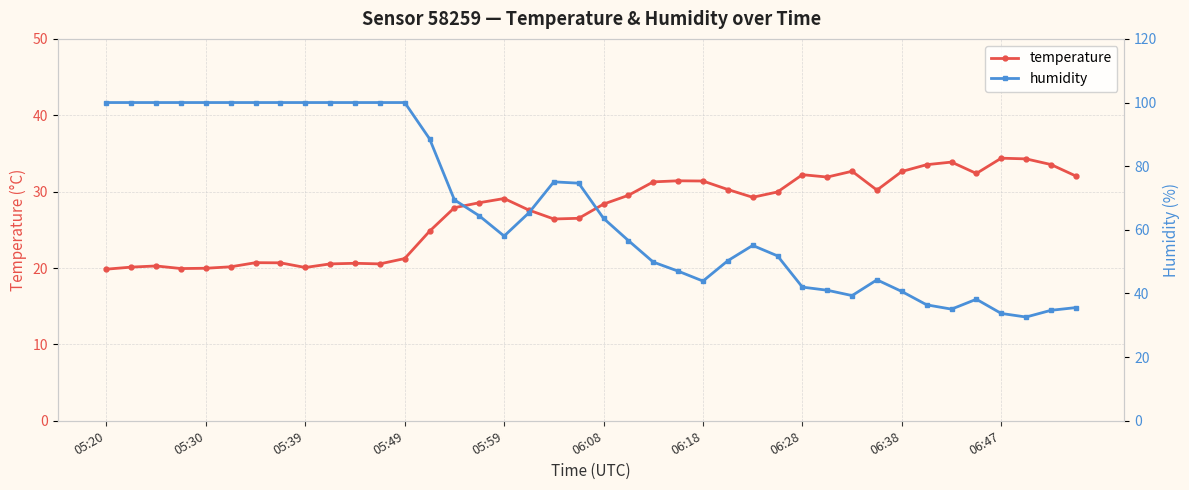

What is the maximum value for temperature?

34.4